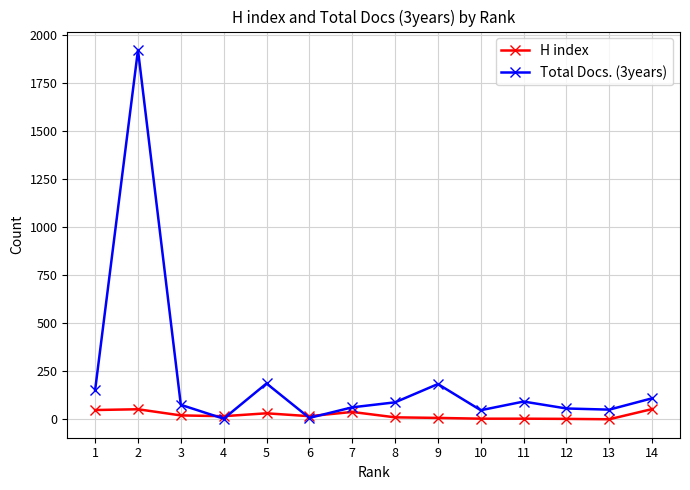

At which label does Total Docs. (3years) reach its peak?

2